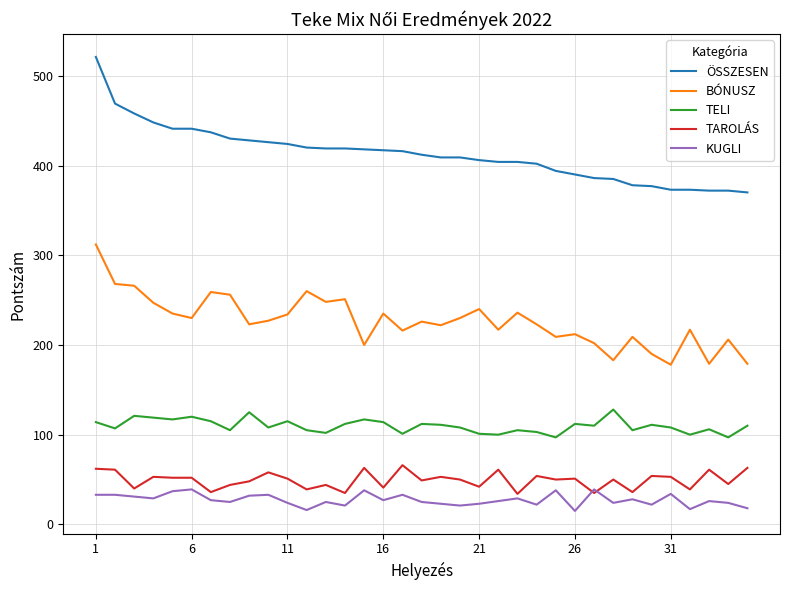

What is the greatest value displayed?

521